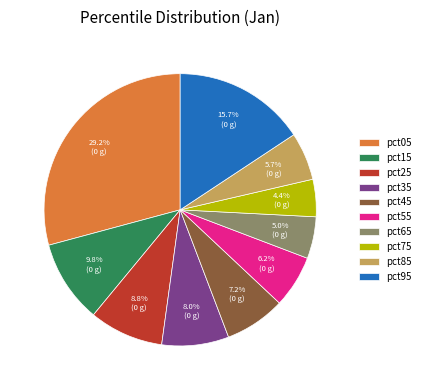

How many segments does this pie chart have?

10